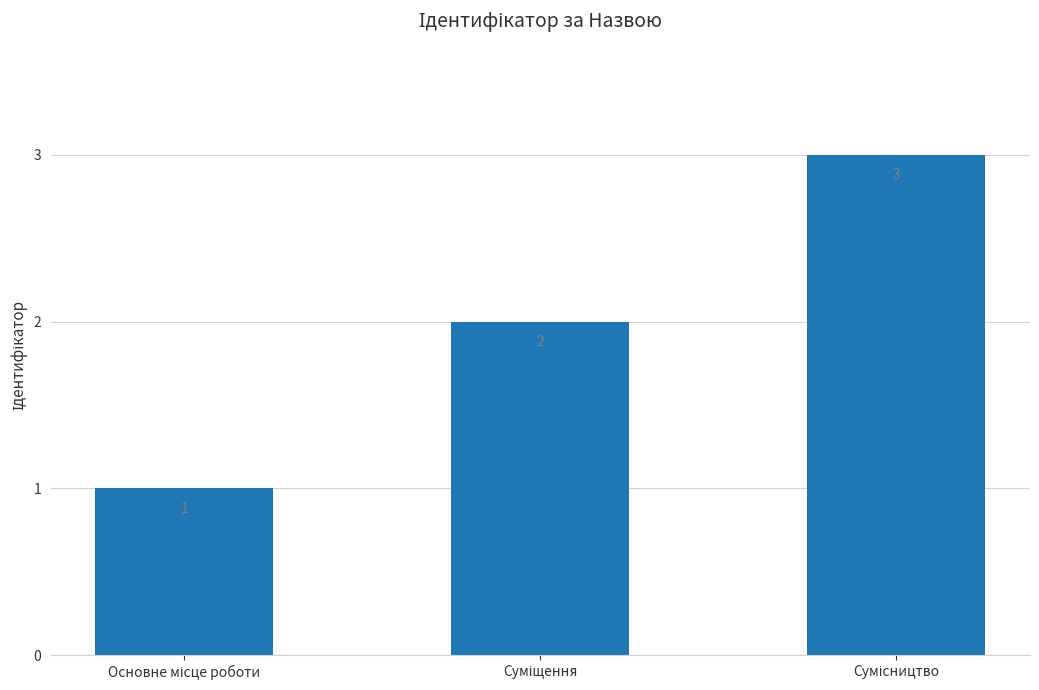

What is the maximum value shown in the chart?

3